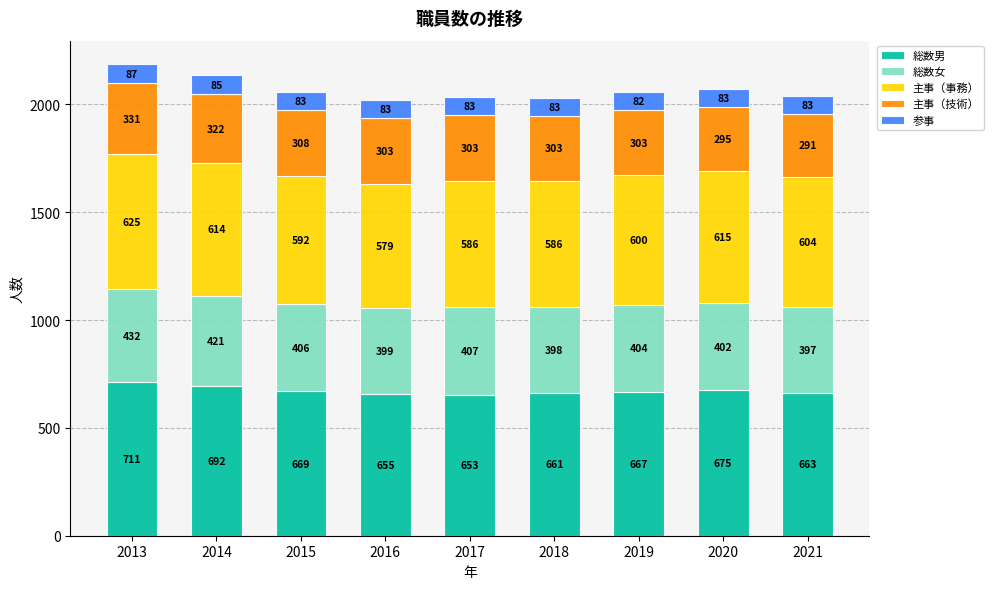

How many distinct data groups are displayed?

5